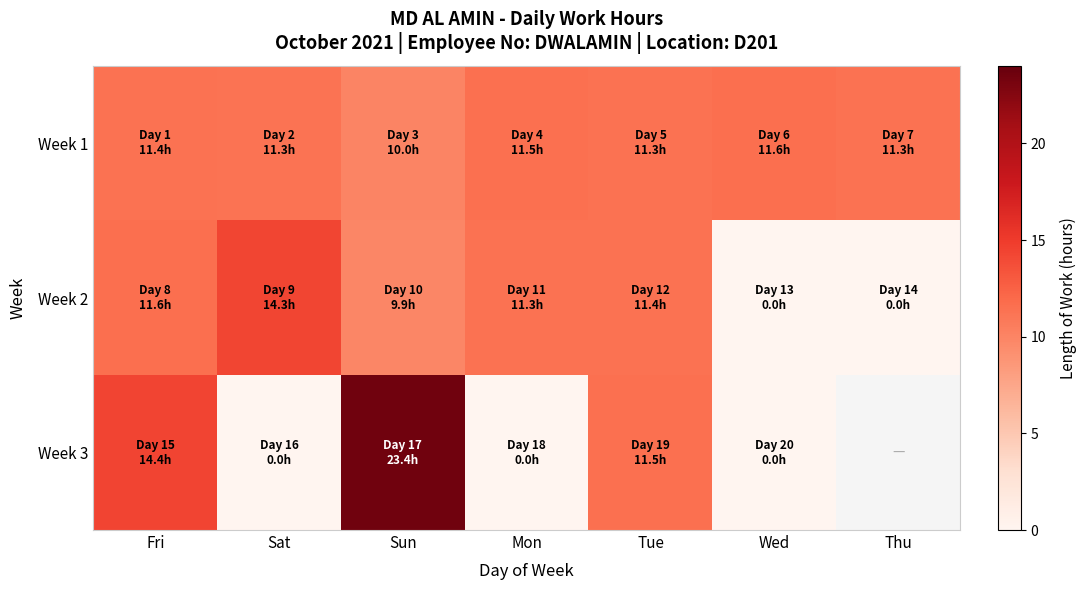

What is the average value of the Week 2 series?

8.4